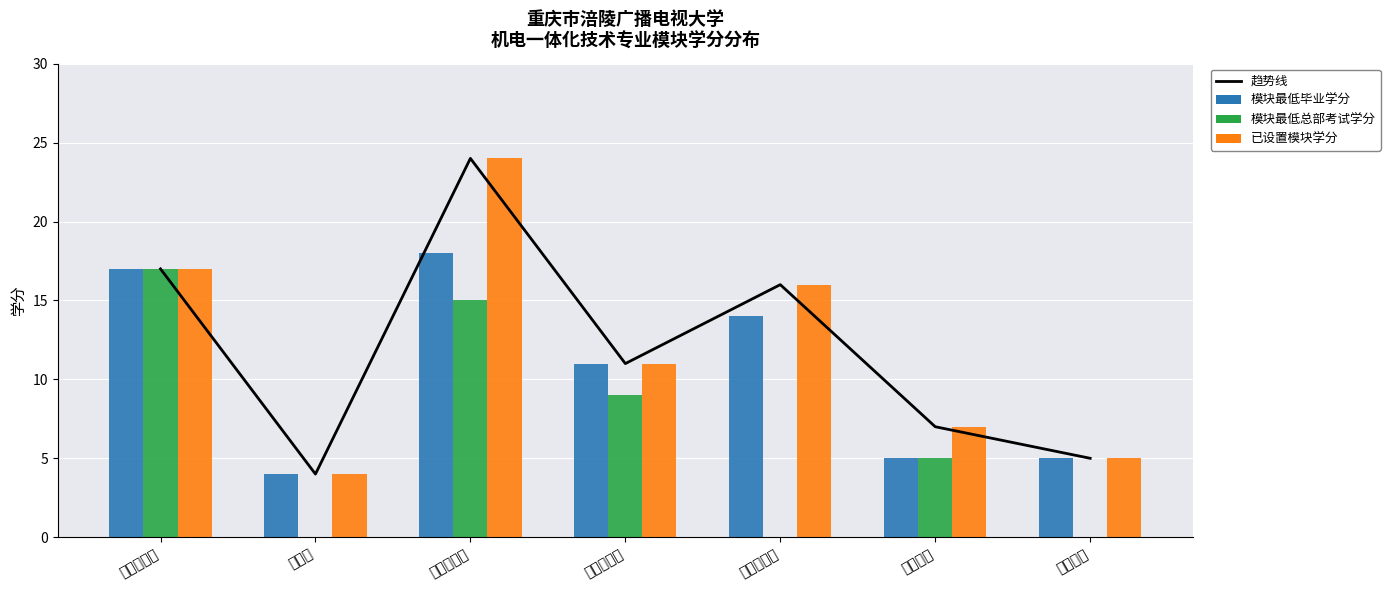

What is the difference between the 模块最低总部考试学分 values at 综合素质 and 专业基础课?

17